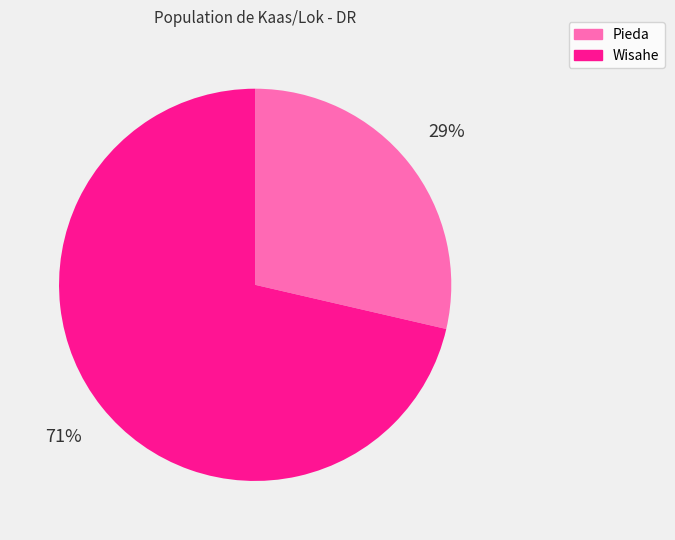

Rank the categories by value from highest to lowest.

Wisahe, Pieda